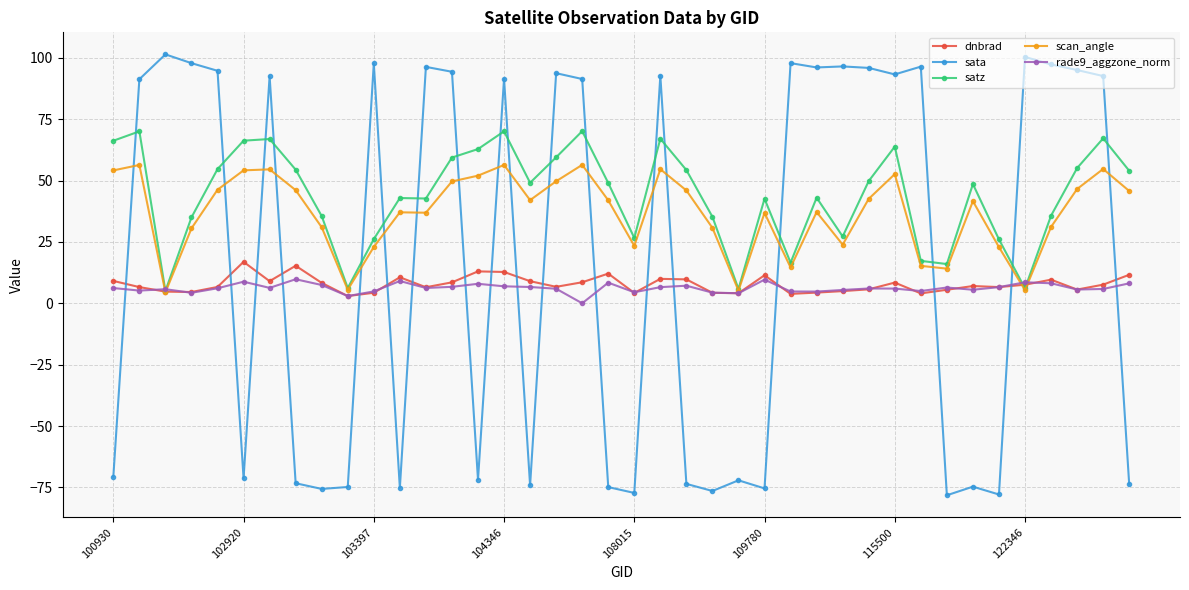

True or false: scan_angle and sata intersect in this chart.

True